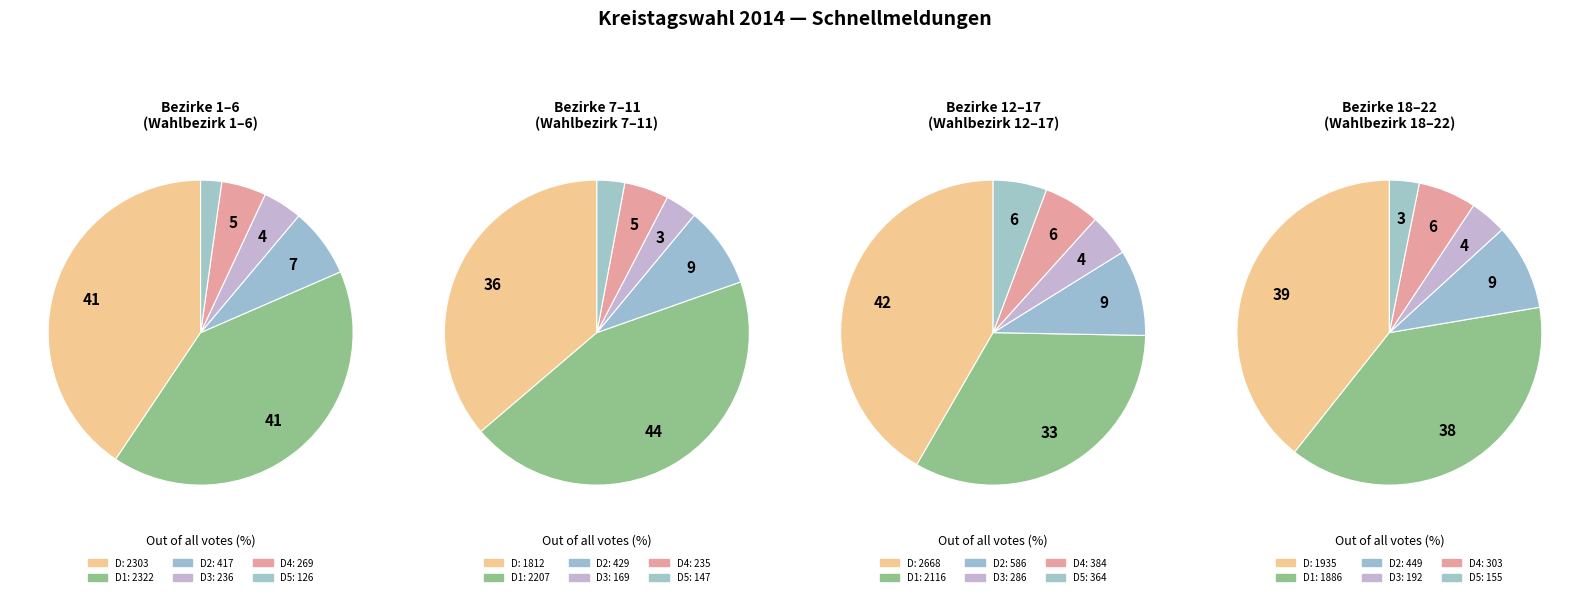

Does Wahlbezirk 22 represent more than half of the total?

No